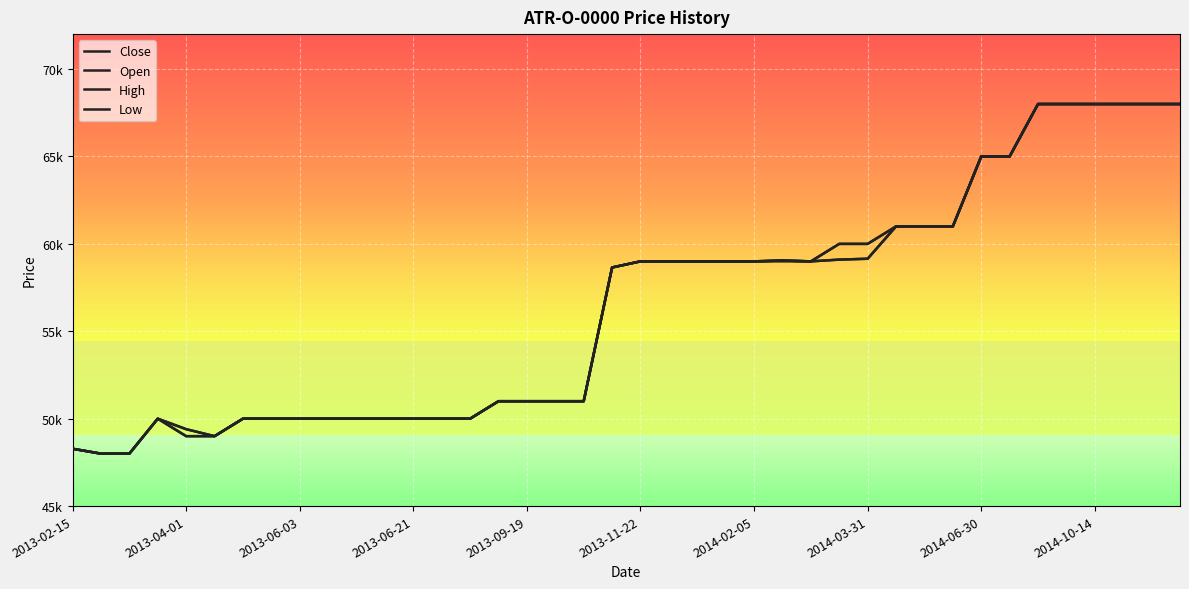

Which series has the largest range (max minus min)?

Close